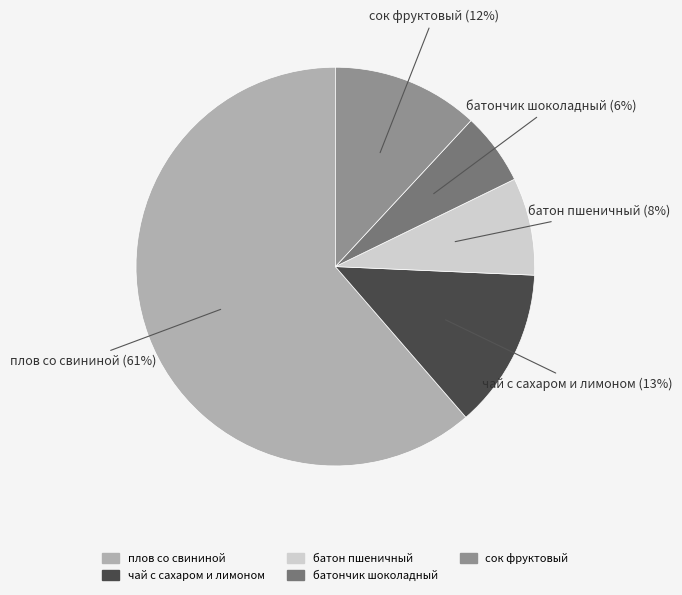

True or false: батон пшеничный accounts for 16% of the total.

False